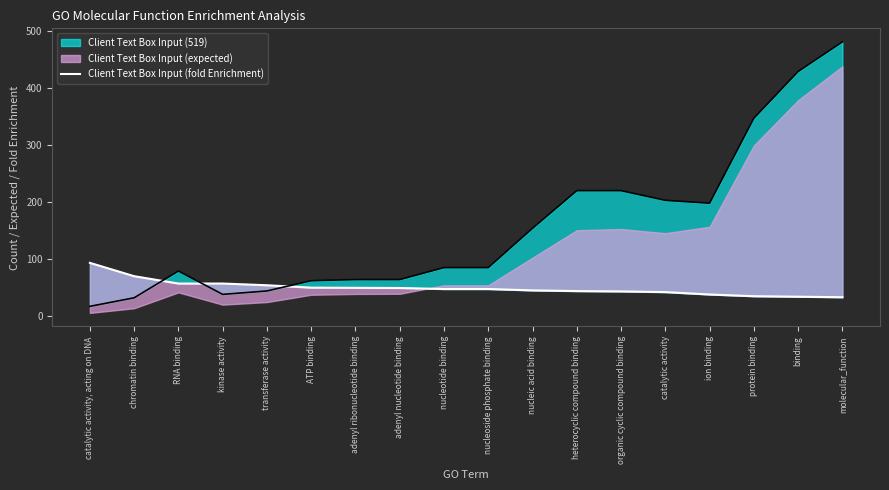

What is the label of the 15th point from the right?

kinase activity